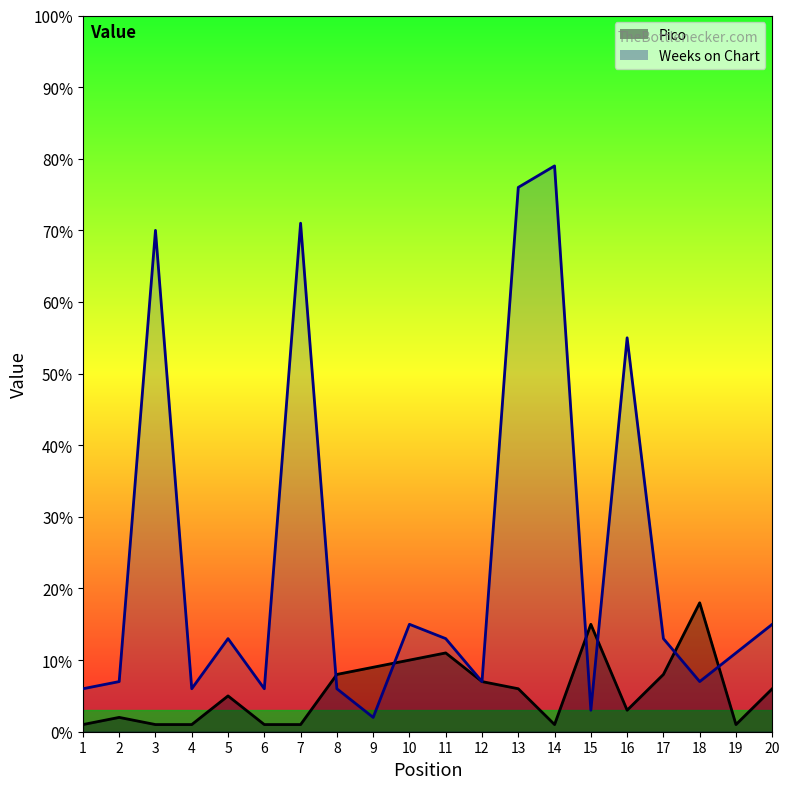

Rank the series by their average value, from highest to lowest.

Weeks on Chart, Pico